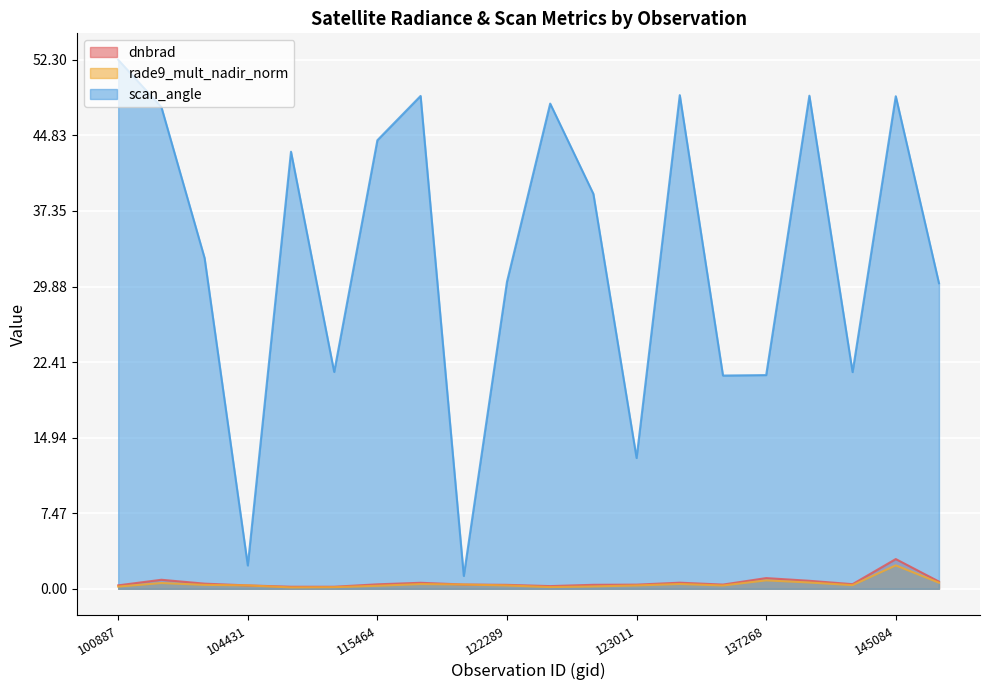

True or false: dnbrad and scan_angle intersect in this chart.

False